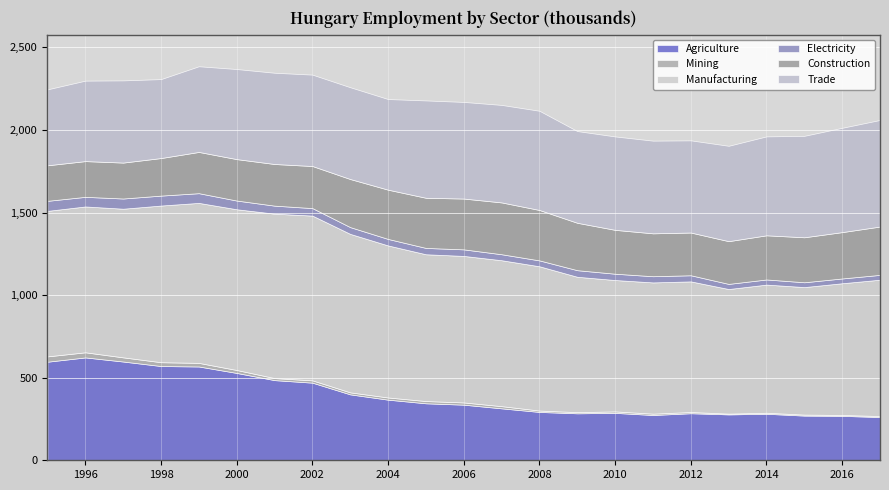

List the labels in order of Construction value, smallest first.

1995, 1996, 1997, 1998, 1999, 2000, 2001, 2002, 2012, 2013, 2011, 2010, 2014, 2015, 2016, 2009, 2003, 2017, 2004, 2005, 2008, 2006, 2007